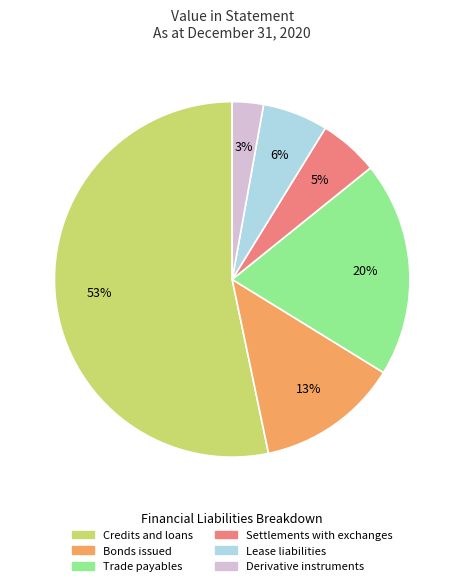

Count the number of slices in the pie.

6